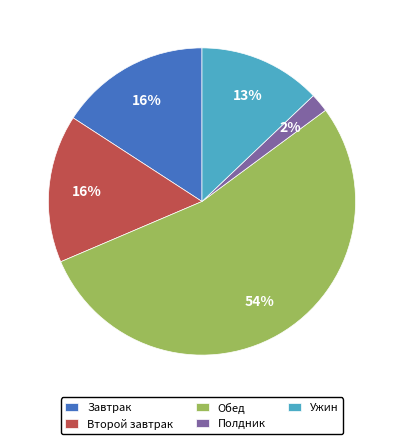

Between Второй завтрак and Обед, which is larger?

Обед